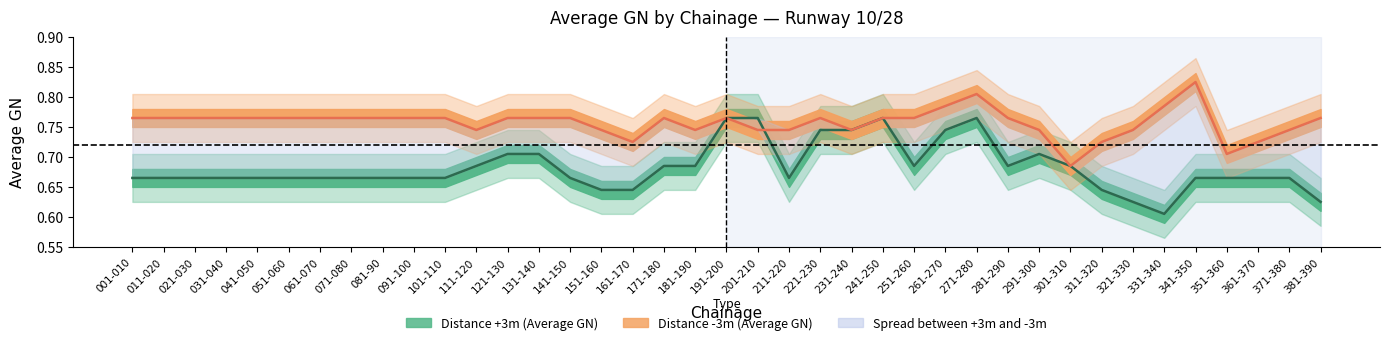

Rank the series by their maximum value, from highest to lowest.

Distance -3m (Average GN), Distance +3m (Average GN)